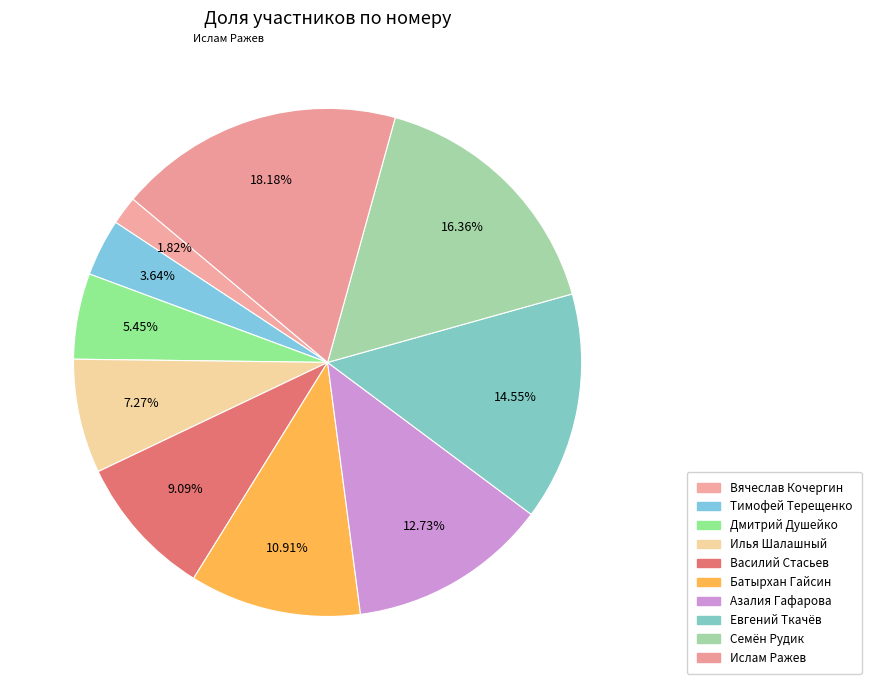

Combined, what portion of the pie is Дмитрий Душейко and Евгений Ткачёв?

20.0%